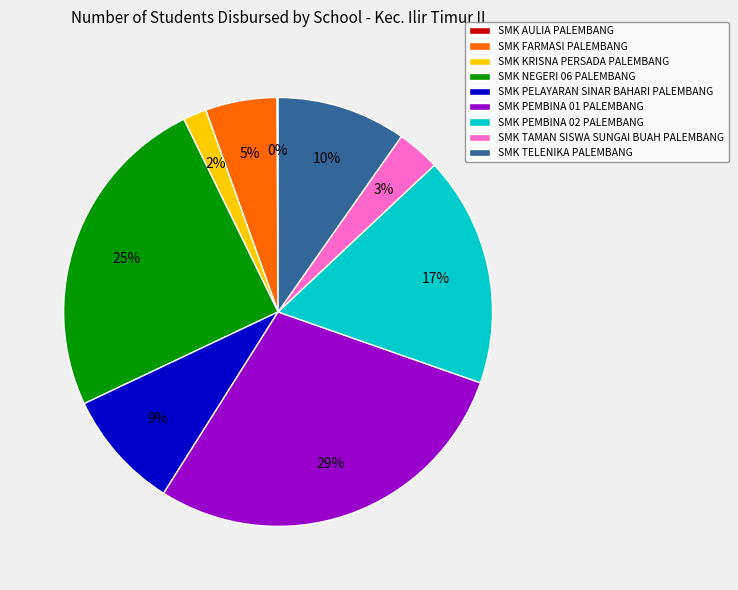

Does SMK PEMBINA 02 PALEMBANG represent more than half of the total?

No